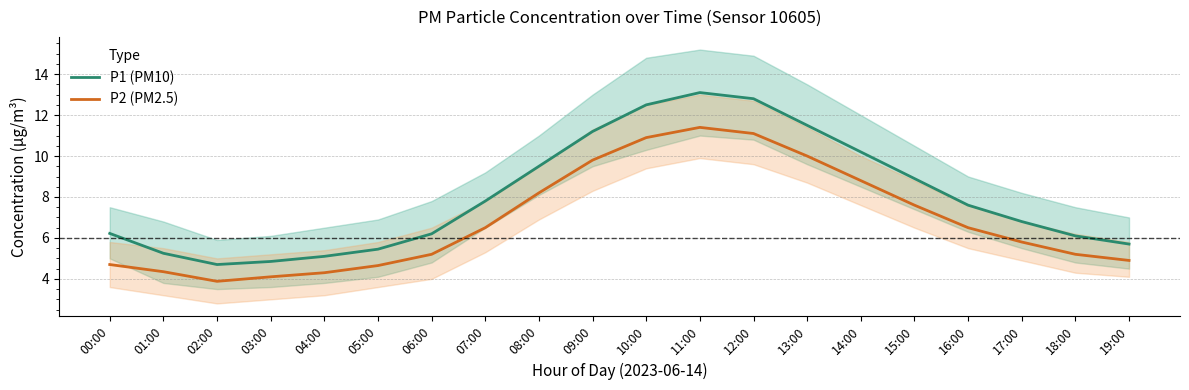

What is the maximum value shown in the chart?

13.1